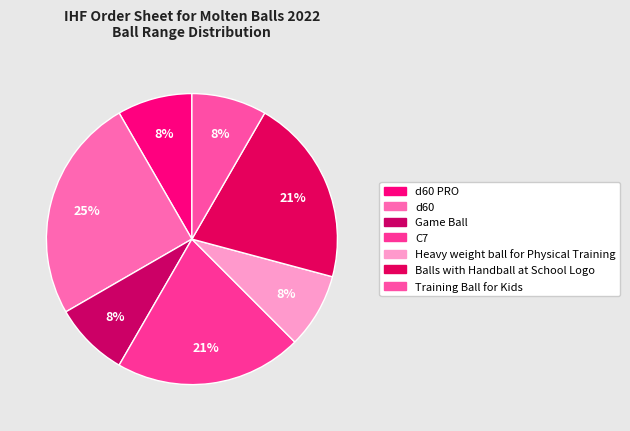

How many segments does this pie chart have?

7